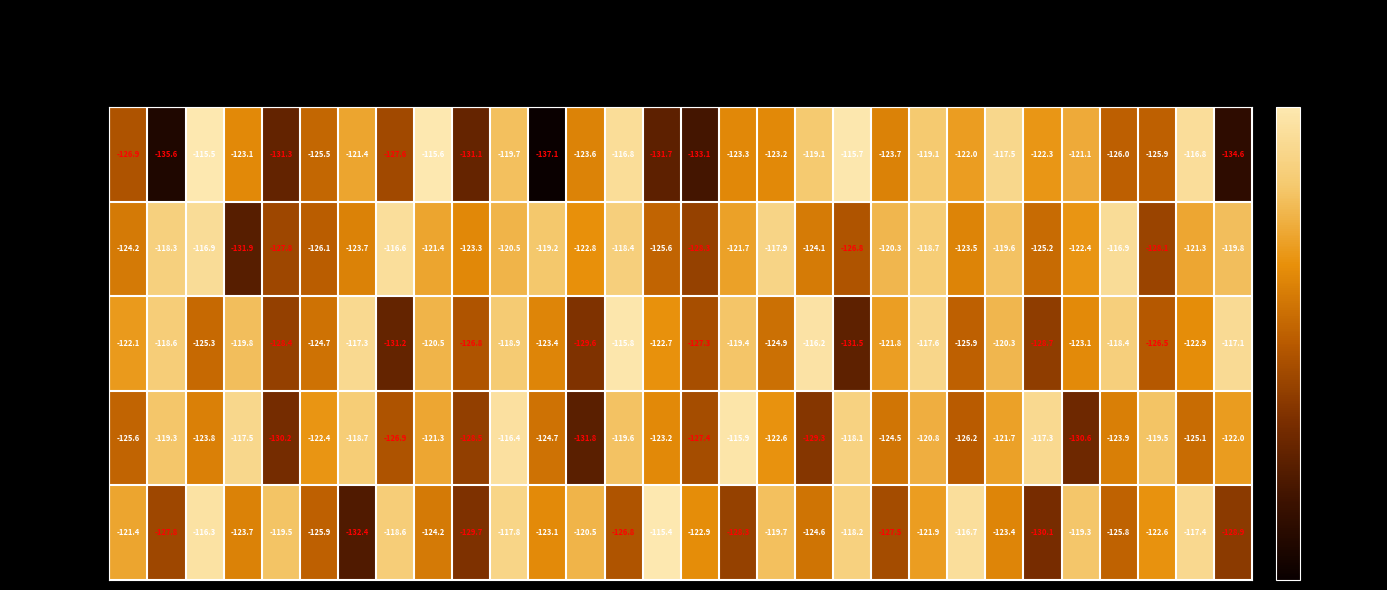

Which series has the widest spread of values?

minute 0